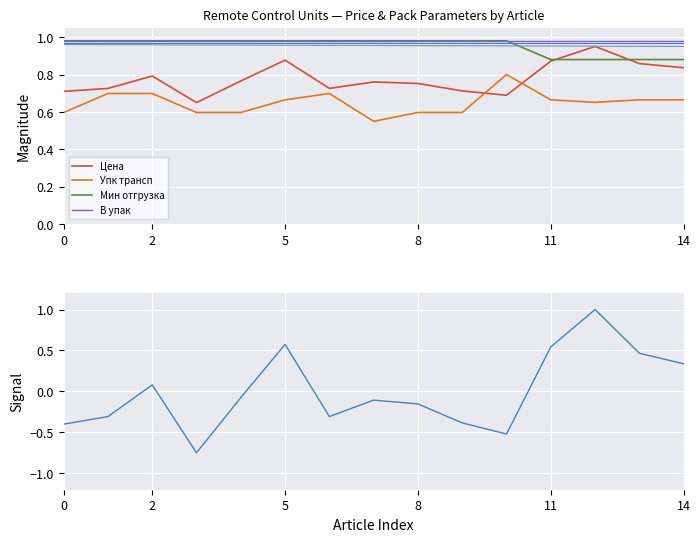

True or false: Упк трансп has a value of 0.2 at 8.

False